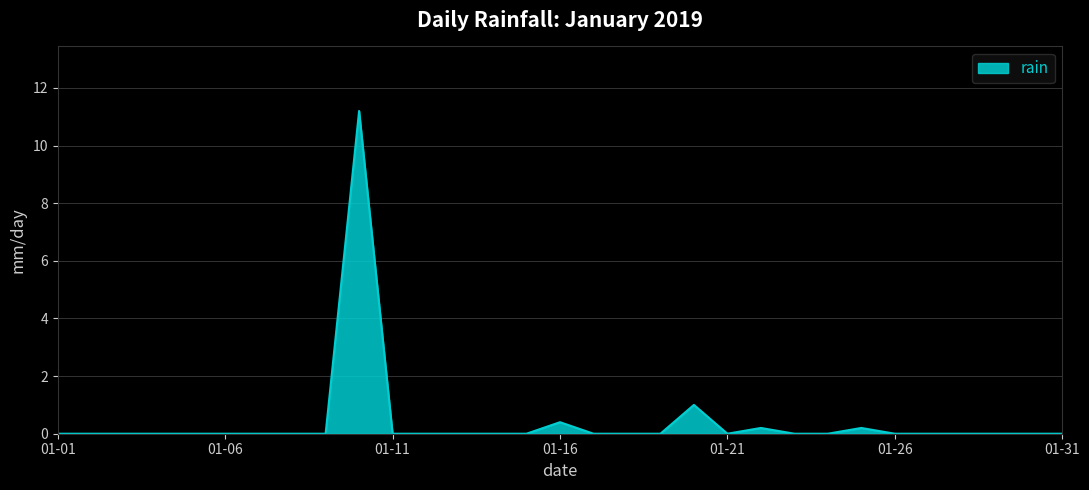

What is the difference between the maximum and minimum values?

11.2